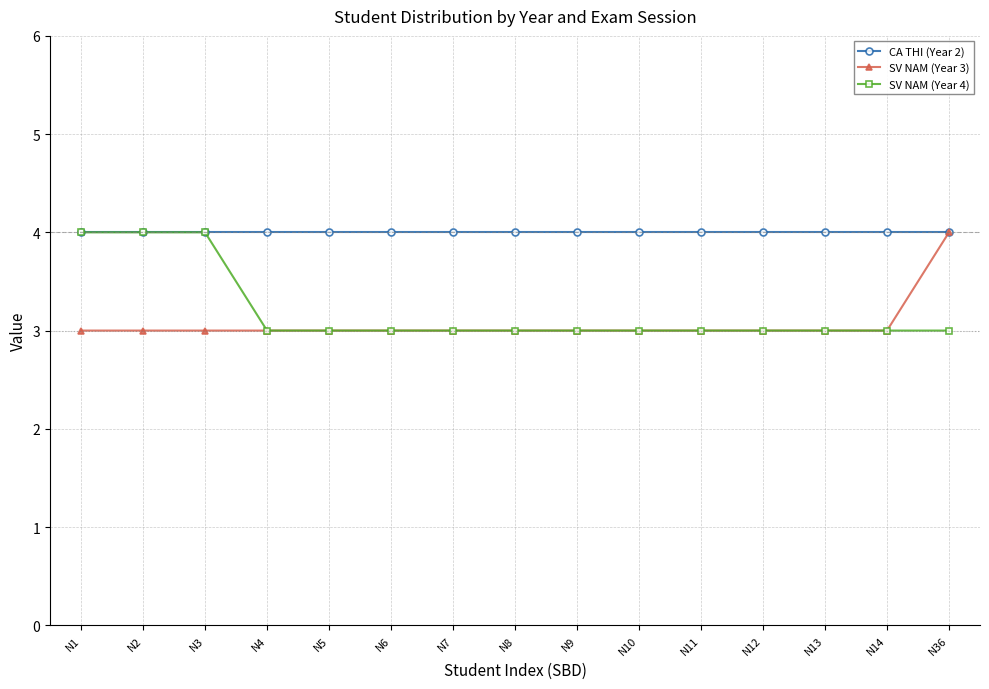

What is the smallest value displayed?

3